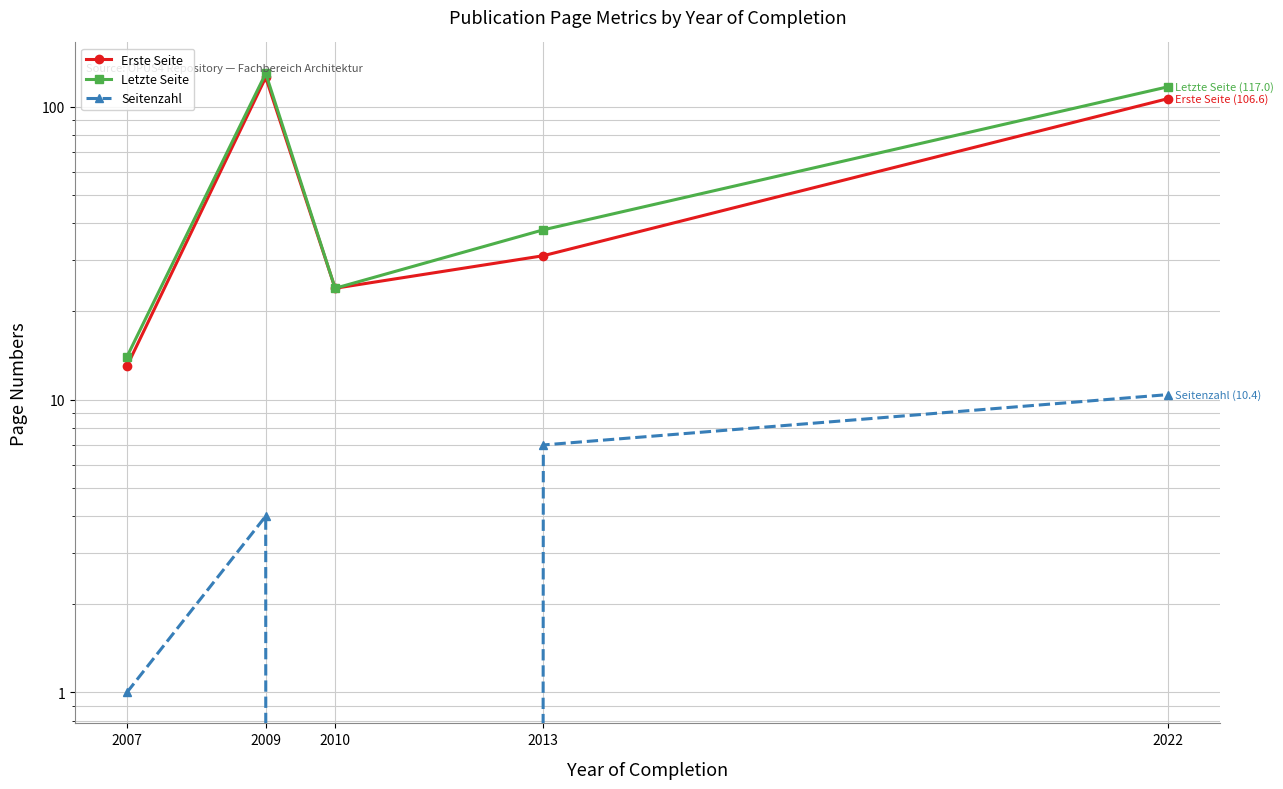

Is it true that Seitenzahl equals 1.0 at 2007?

True